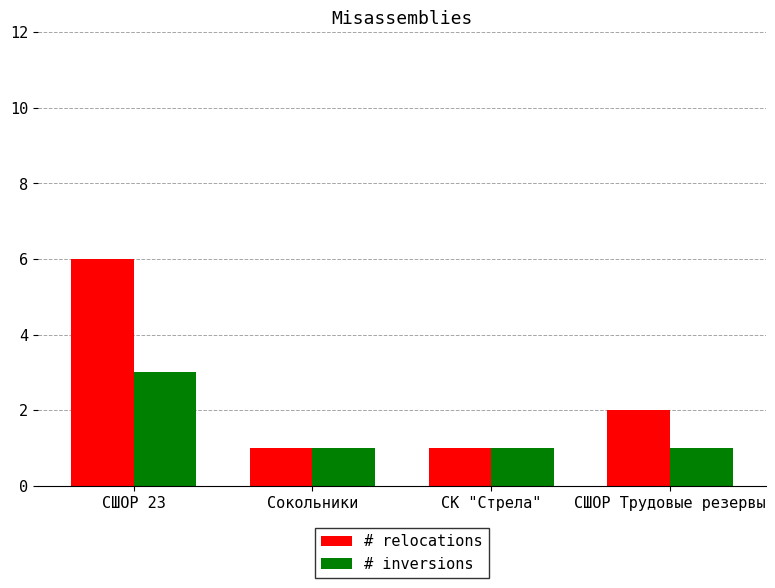

What is the sum of the # inversions values at Сокольники and СК "Стрела"?

2